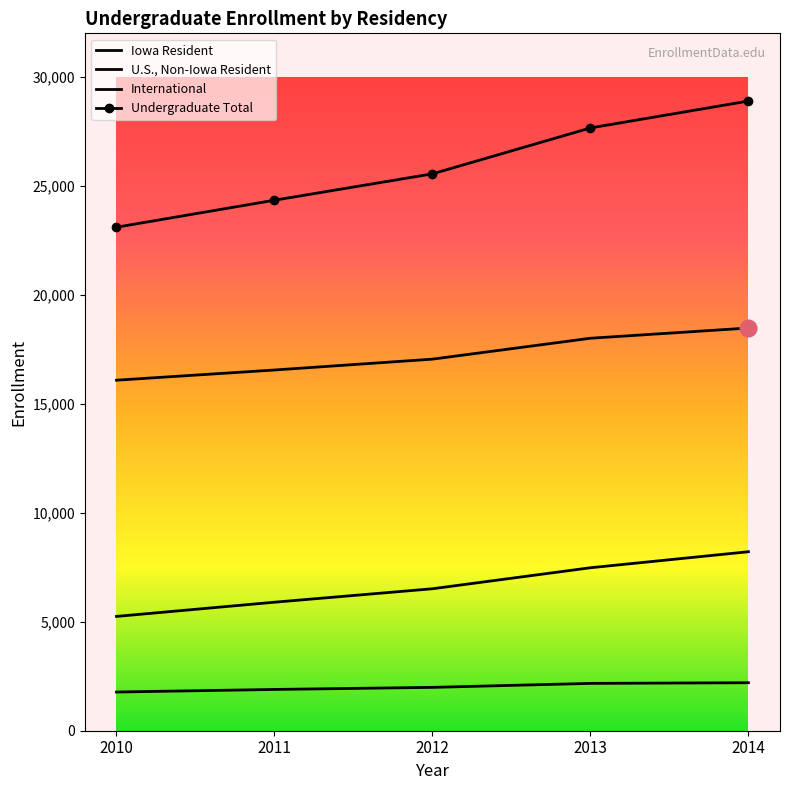

The value of International at 2014 is 2202. True or false?

True